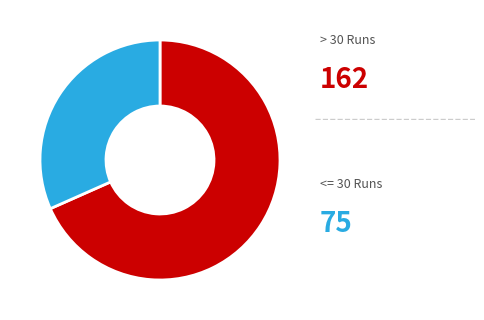

Is there any slice that represents more than half of the pie?

Yes